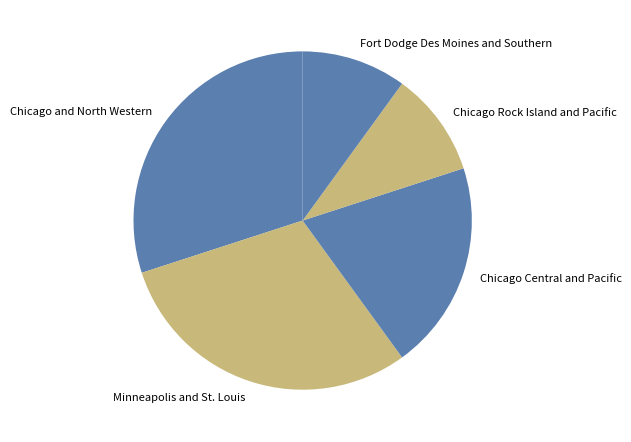

Combined, do Chicago Central and Pacific and Fort Dodge Des Moines and Southern account for over 50%?

No